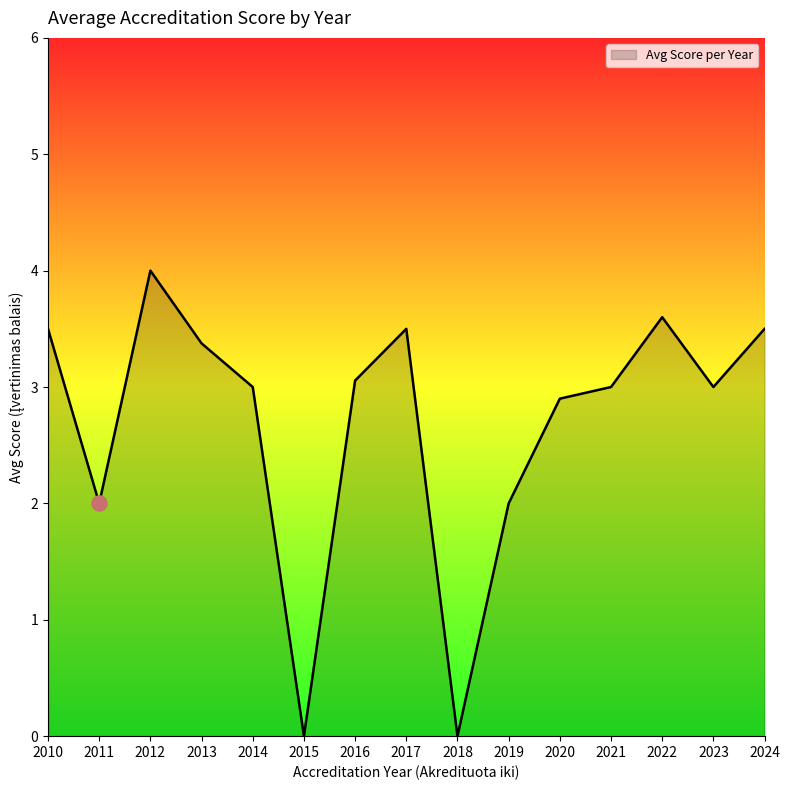

What is the change in value from 2011 to 2014?

+1.0